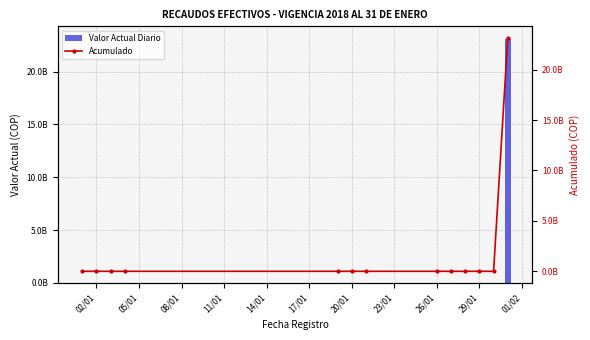

Which series changed the most between 08/01 and 14/01?

Acumulado